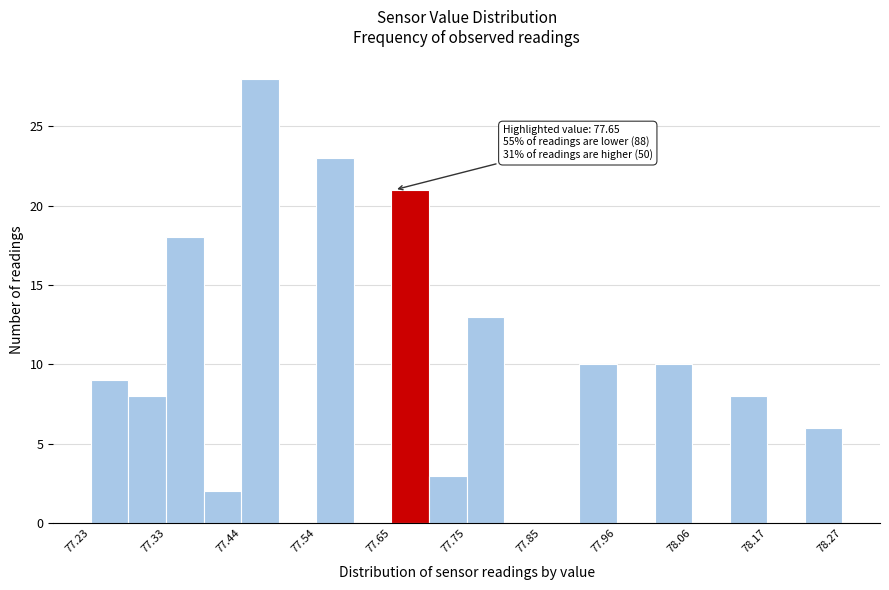

Around what value on the x-axis is the tallest bar? Give the approximate position of its centre, as read against the axis.

77.46